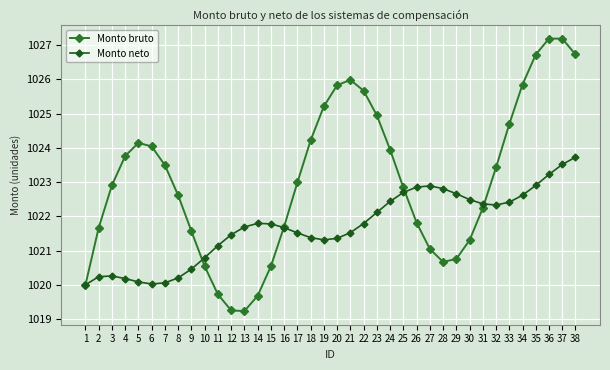

Reading left to right, extract all data points from this chart.

Monto bruto: 1=1020.0	2=1021.7	3=1022.9	4=1023.8	5=1024.1	6=1024.0	7=1023.5	8=1022.6	9=1021.6	10=1020.5	11=1019.7	12=1019.3	13=1019.2	14=1019.7	15=1020.5	16=1021.7	17=1023.0	18=1024.2	19=1025.2	20=1025.8	21=1026.0	22=1025.7	23=1024.9	24=1023.9	25=1022.8	26=1021.8	27=1021.0	28=1020.7	29=1020.8	30=1021.3	31=1022.2	32=1023.4	33=1024.7	34=1025.9	35=1026.7	36=1027.2	37=1027.2	38=1026.7
Monto neto: 1=1020.0	2=1020.2	3=1020.3	4=1020.2	5=1020.1	6=1020.0	7=1020.1	8=1020.2	9=1020.5	10=1020.8	11=1021.1	12=1021.5	13=1021.7	14=1021.8	15=1021.8	16=1021.7	17=1021.5	18=1021.4	19=1021.3	20=1021.4	21=1021.5	22=1021.8	23=1022.1	24=1022.4	25=1022.7	26=1022.9	27=1022.9	28=1022.8	29=1022.7	30=1022.5	31=1022.4	32=1022.3	33=1022.4	34=1022.6	35=1022.9	36=1023.2	37=1023.5	38=1023.7